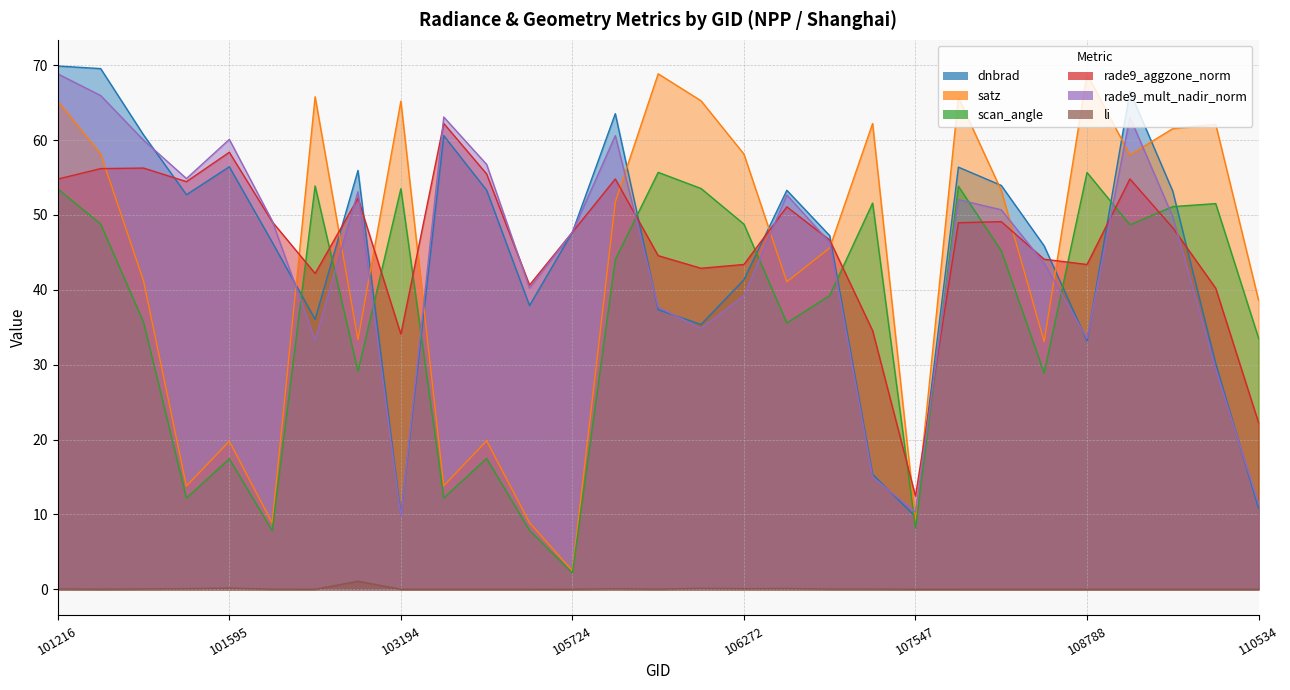

Rank the series at 108788 from highest to lowest value.

satz, scan_angle, rade9_aggzone_norm, rade9_mult_nadir_norm, dnbrad, li